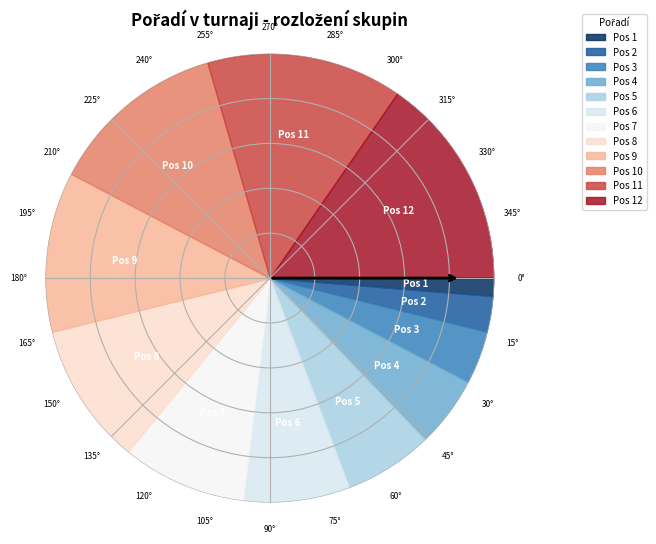

Is it true that 10 is 13% of the pie?

True